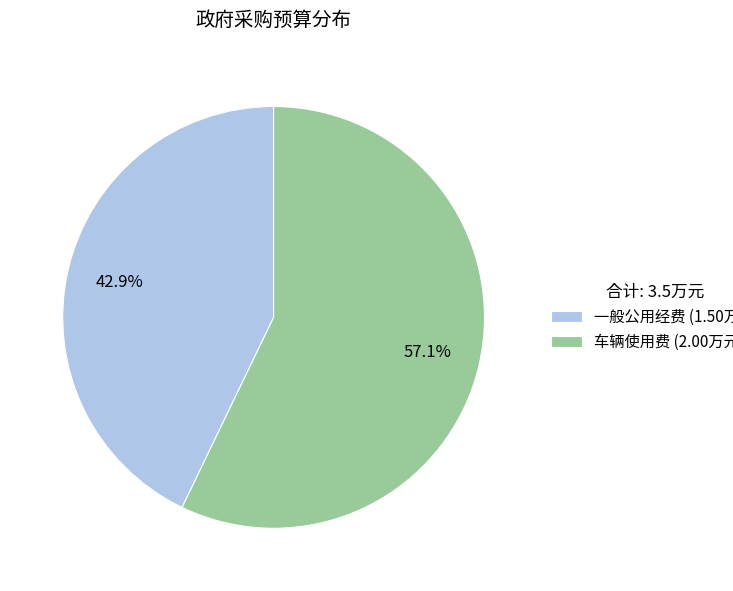

To the nearest percent, what is the average slice percentage?

50%